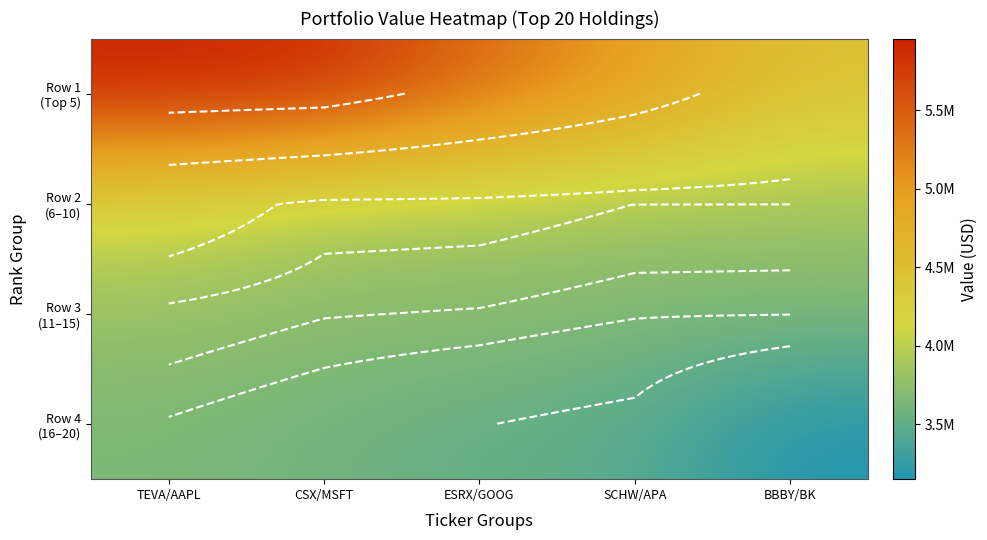

Rank the series at CSX/MSFT from lowest to highest value.

Row 4 (16–20), Row 3 (11–15), Row 2 (6–10), Row 1 (Top 5)